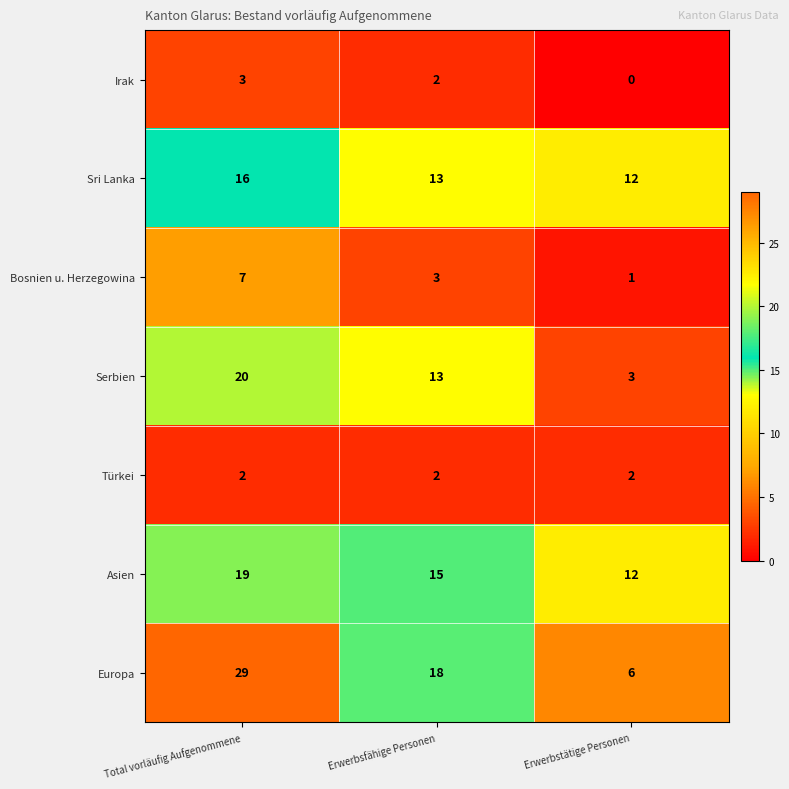

How many data points in Asien are less than 15?

1